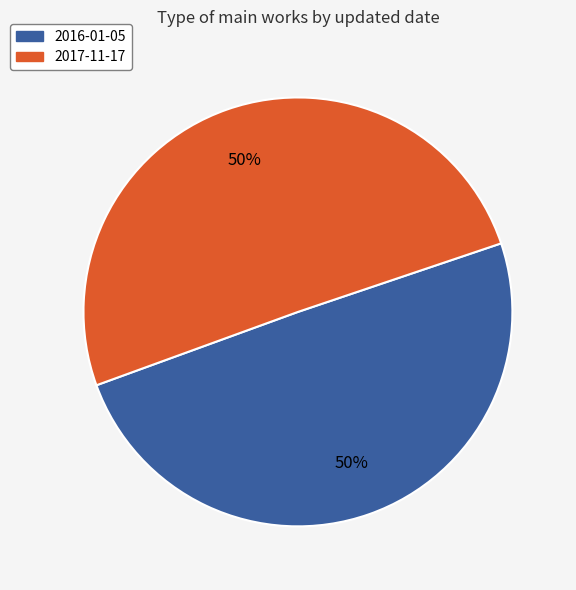

Approximately how many times larger is the value at 2016-01-05 compared to 2017-11-17?

1.0